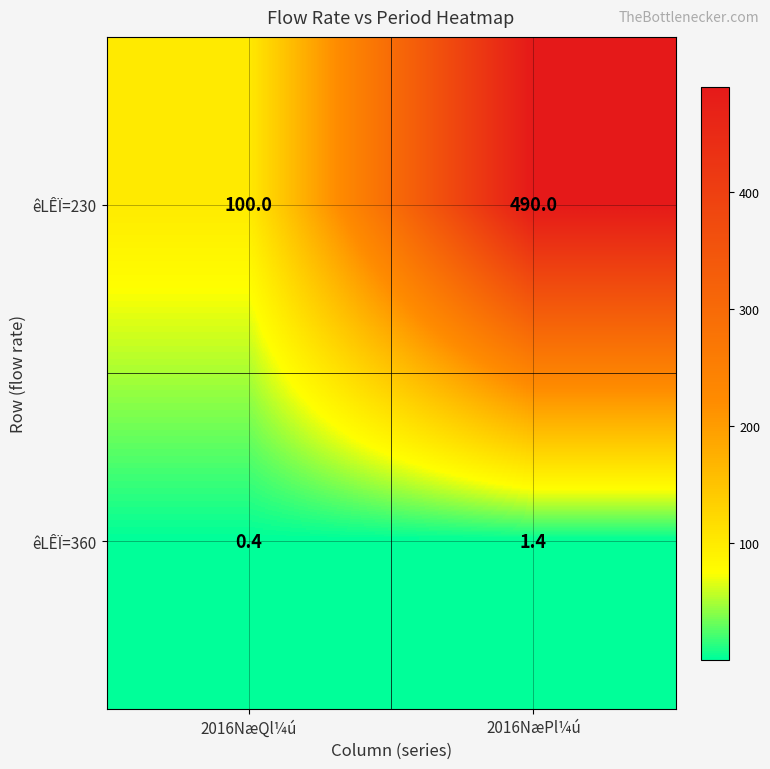

Count the number of data series in this chart.

2